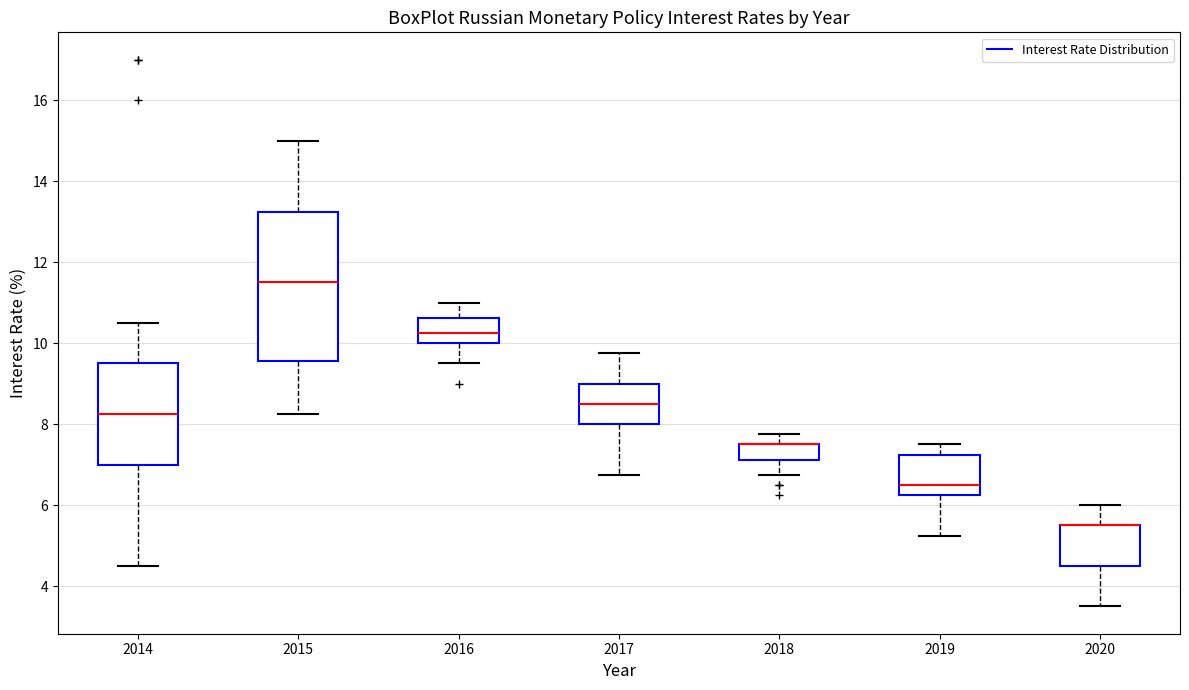

Reading left to right, read every box against the y-axis: the position of its median line, the range the box covers, and the ends of its whiskers. The values are not printed on the chart, so give them approximately, as read against the axis.

2014: median 8.2, box 7.0 to 9.6, whiskers 4.6 to 10.6
2015: median 11.6, box 9.6 to 13.2, whiskers 8.2 to 15.0
2016: median 10.2, box 10.0 to 10.6, whiskers 9.6 to 11.0
2017: median 8.6, box 8.0 to 9.0, whiskers 6.8 to 9.8
2018: median 7.6 (drawn on the box's upper edge), box 7.2 to 7.6, whiskers 6.8 to 7.8
2019: median 6.6, box 6.2 to 7.2, whiskers 5.2 to 7.6
2020: median 5.6 (drawn on the box's upper edge), box 4.6 to 5.6, whiskers 3.6 to 6.0